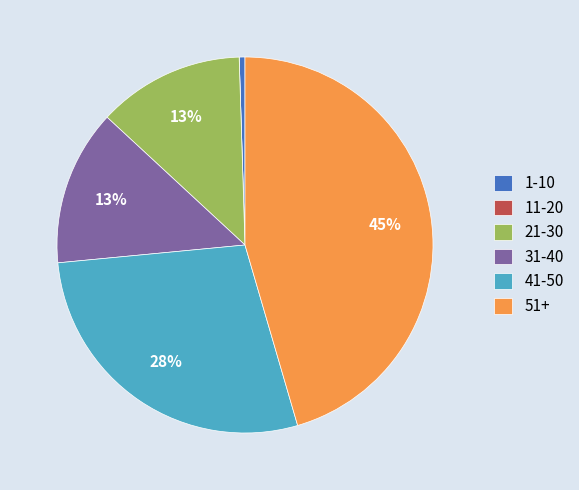

What is the largest slice in the pie chart?

51+